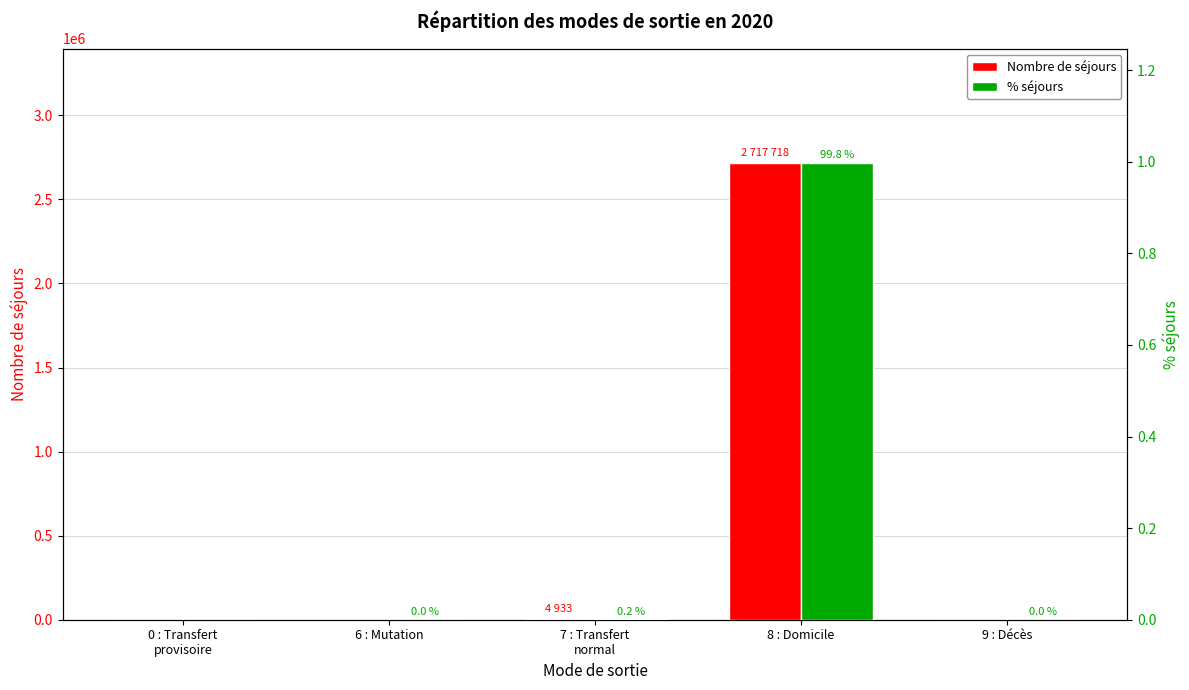

What value does the Nombre de séjours series have at 8 : Domicile?

2717718.0